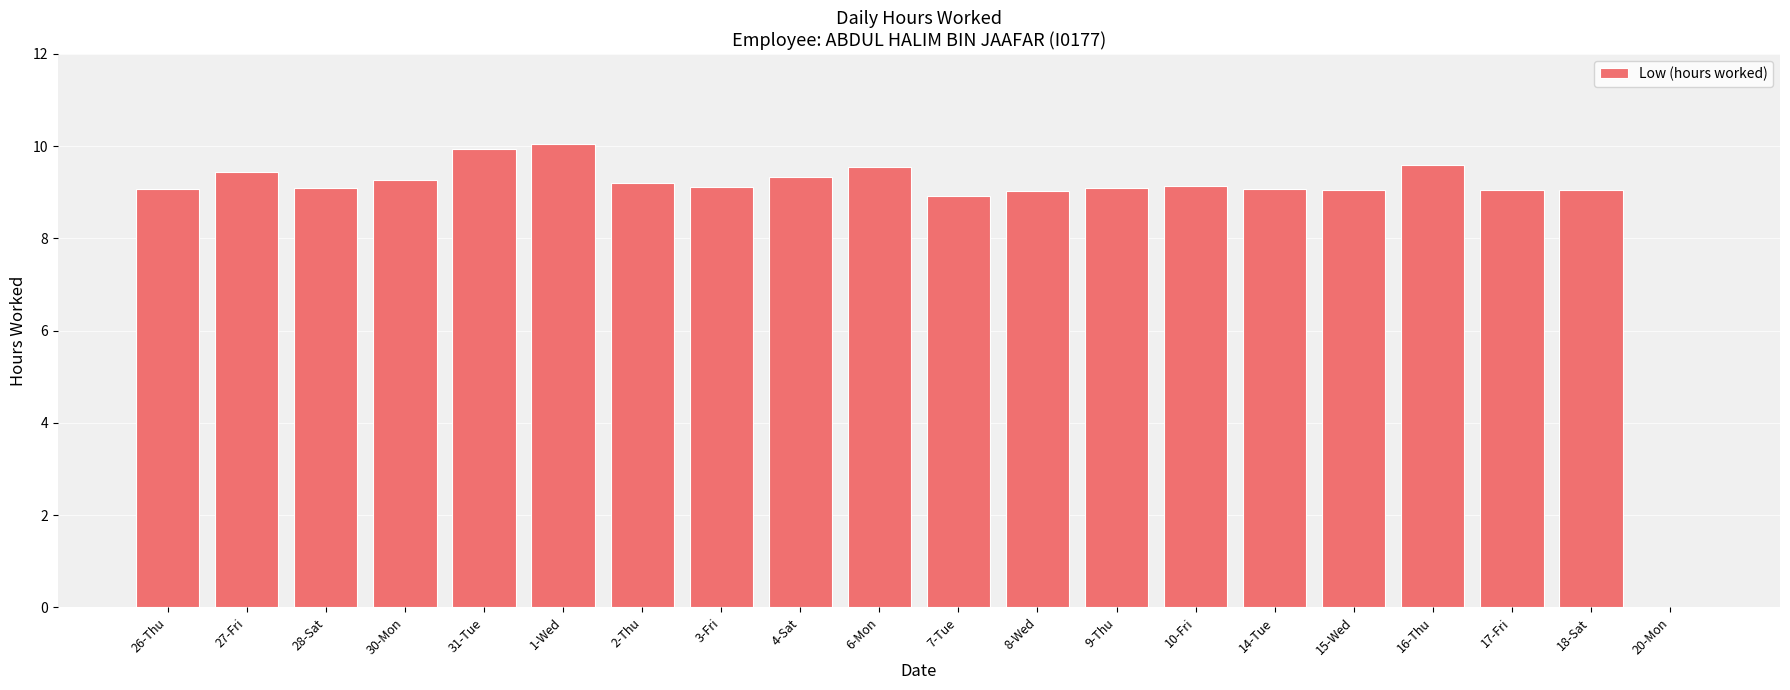

What is the sum of the values at 14-Tue and 27-Fri?

18.5